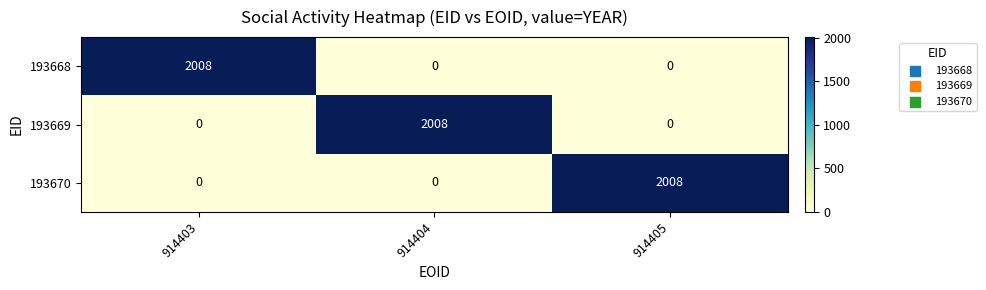

What is the maximum value for 193670?

2008